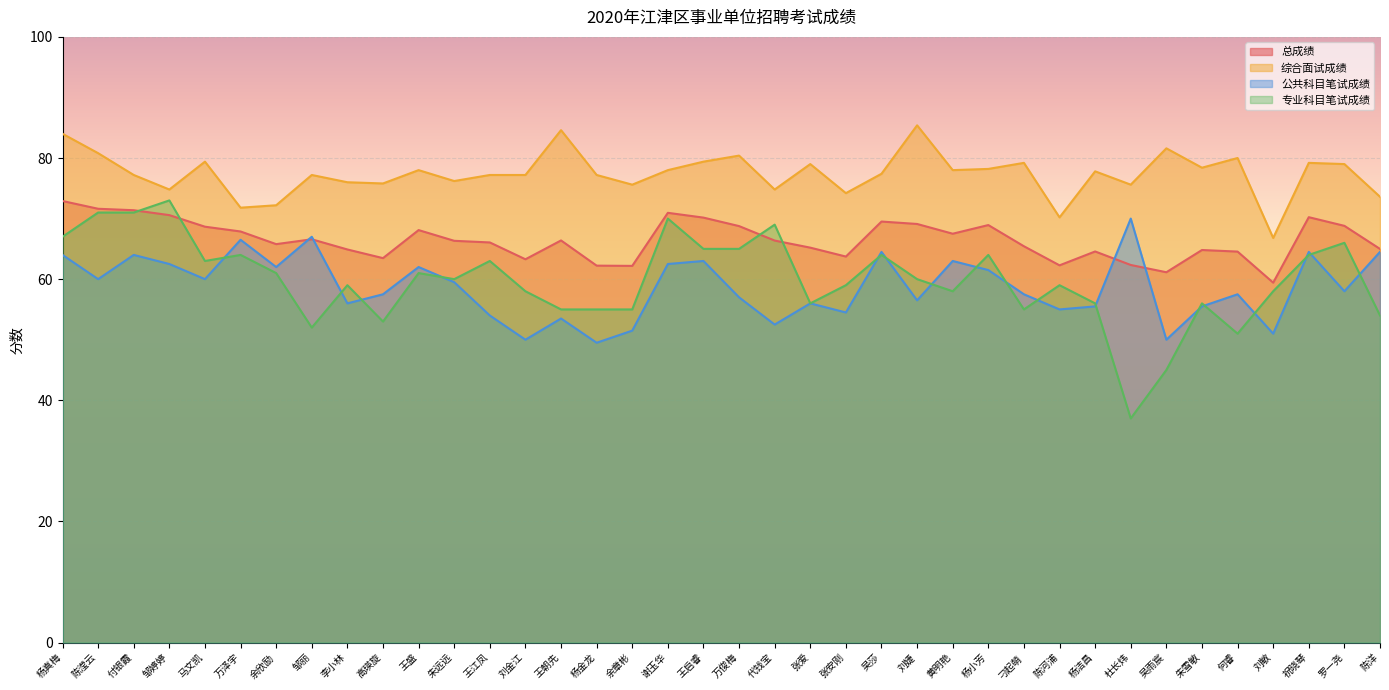

True or false: 综合面试成绩 and 公共科目笔试成绩 cross at least once.

False